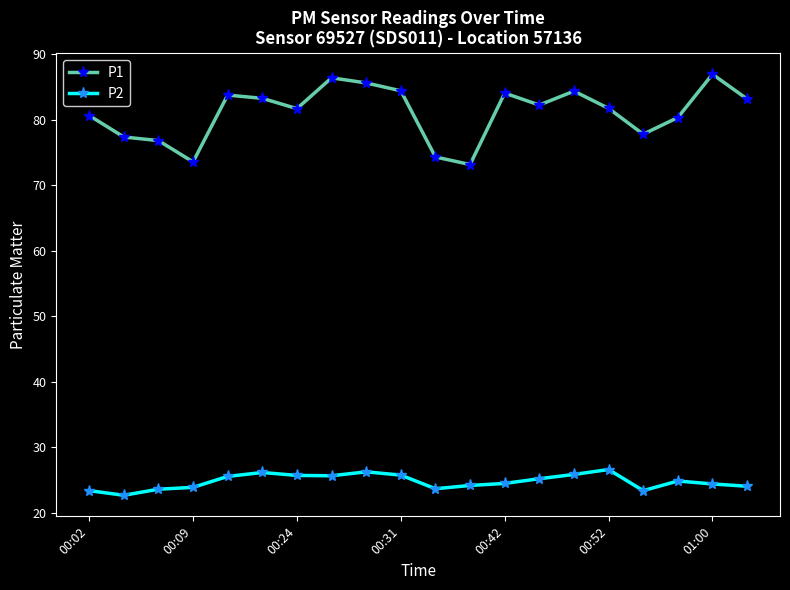

How many lines are shown in the chart?

2